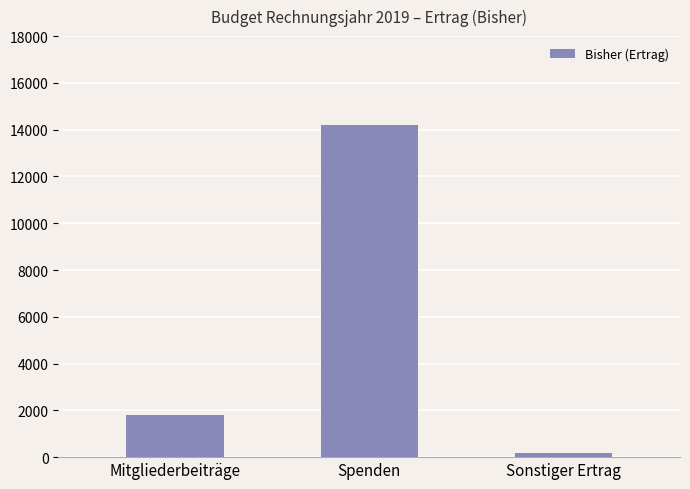

How many data points does each series have?

3